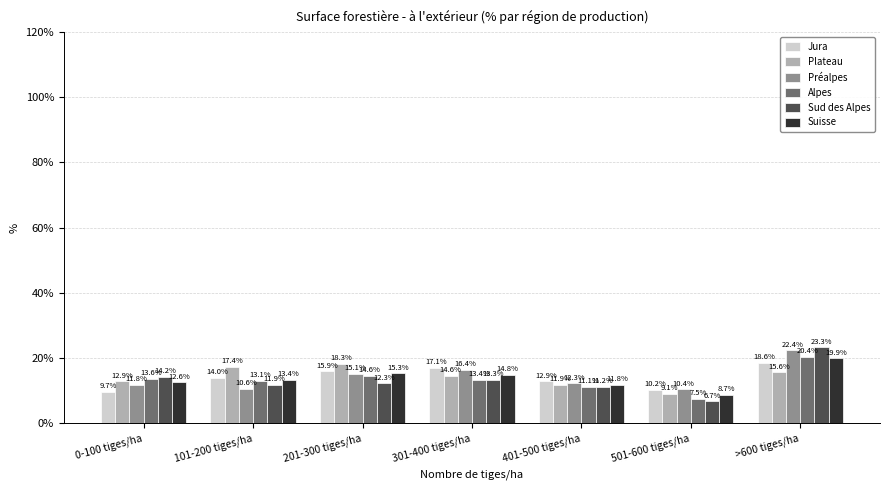

How many bars are there in total?

42